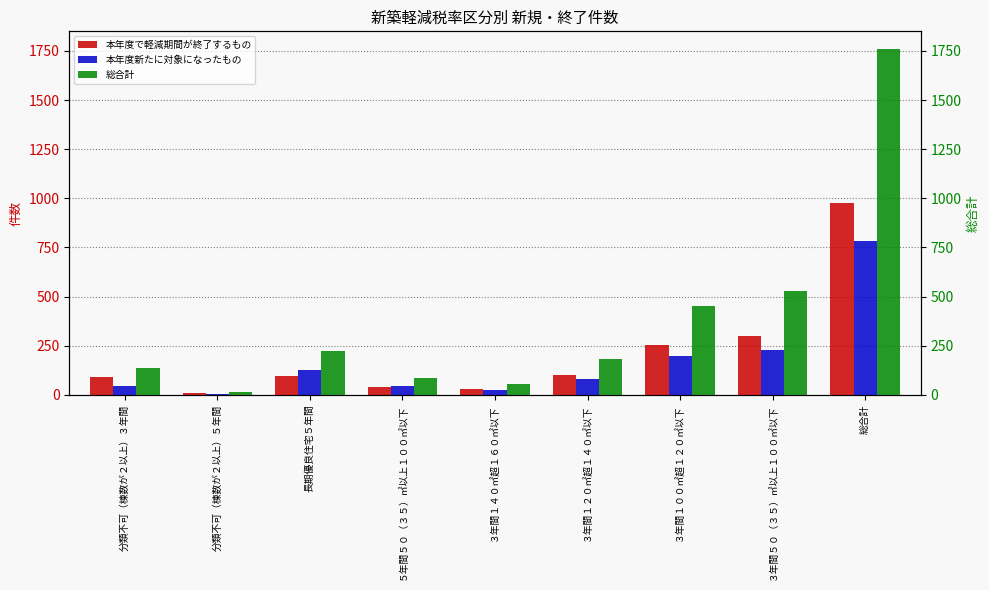

Which series changed the most between 分類不可（棟数が２以上）５年間 and 総合計?

総合計